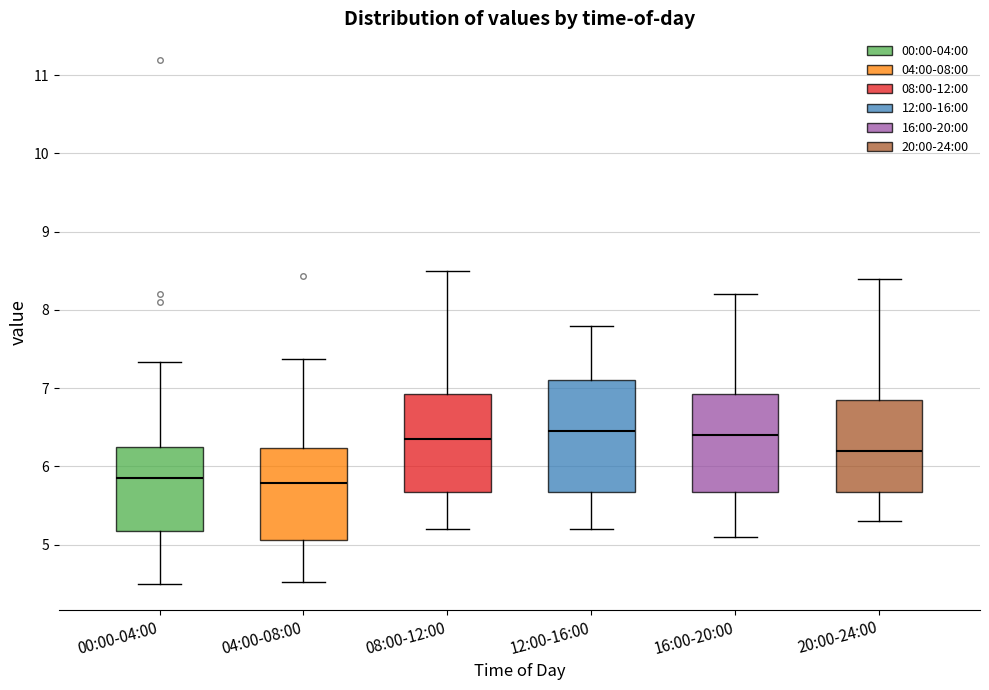

Which box is the tallest, from its lower edge to its upper edge?

12:00-16:00